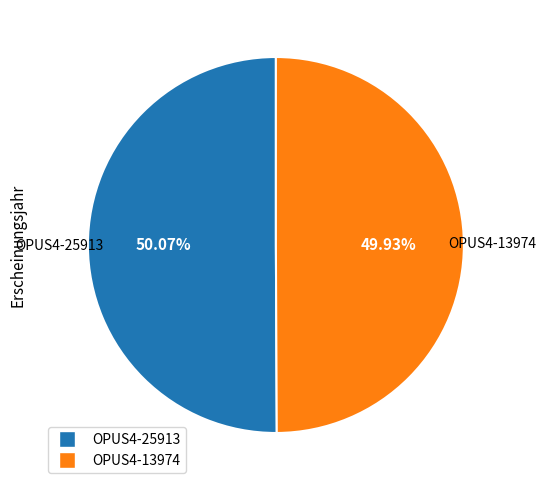

Combined, do OPUS4-13974 and OPUS4-25913 account for over 50%?

Yes